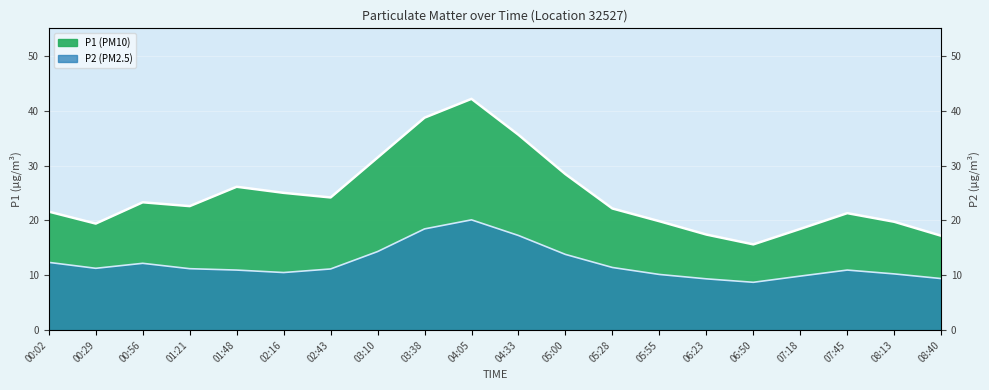

Where does the P2 series first go above 11?

00:02